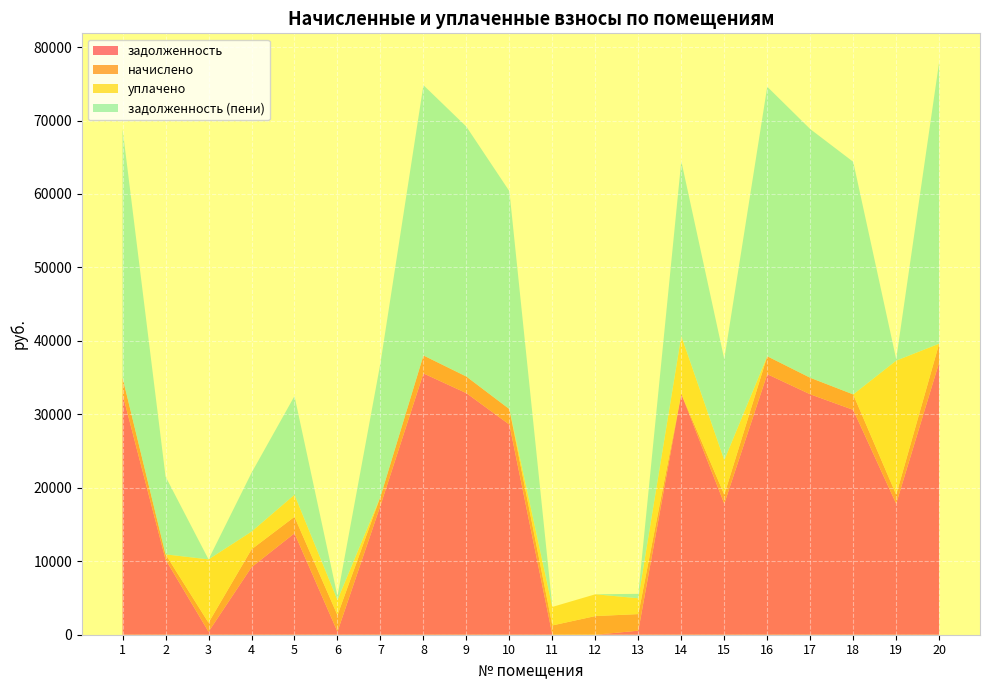

Reading left to right, what are all the values shown in this chart?

задолженность: 32731.1	10238.1	407.7	9193.6	13812.2	412.0	17580.7	35575.0	32886.2	28611.2	0.0	0.0	549.9	32782.9	17839.3	35471.6	32731.1	30611.2	17839.3	37074.8
начислено: 2248.4	703.3	1225.4	2429.6	2241.3	2252.0	1207.7	2443.8	2259.1	2102.8	1264.5	2539.7	2259.1	13.9	1225.4	2436.7	2248.4	2102.8	1225.4	2546.8
уплачено: 0.0	0.0	8624.2	2411.8	3000.0	2066.0	0.0	0.0	0.0	0.0	2520.0	2966.0	2154.0	7875.3	4704.2	0.0	0.0	0.0	18248.0	0.0
задолженность (пени): 33855.4	10589.8	0.0	7996.6	13432.9	524.0	18184.6	36796.9	34015.7	29662.6	0.0	0.0	602.4	23795.6	13747.8	36689.9	33855.4	31662.6	204.0	38348.2